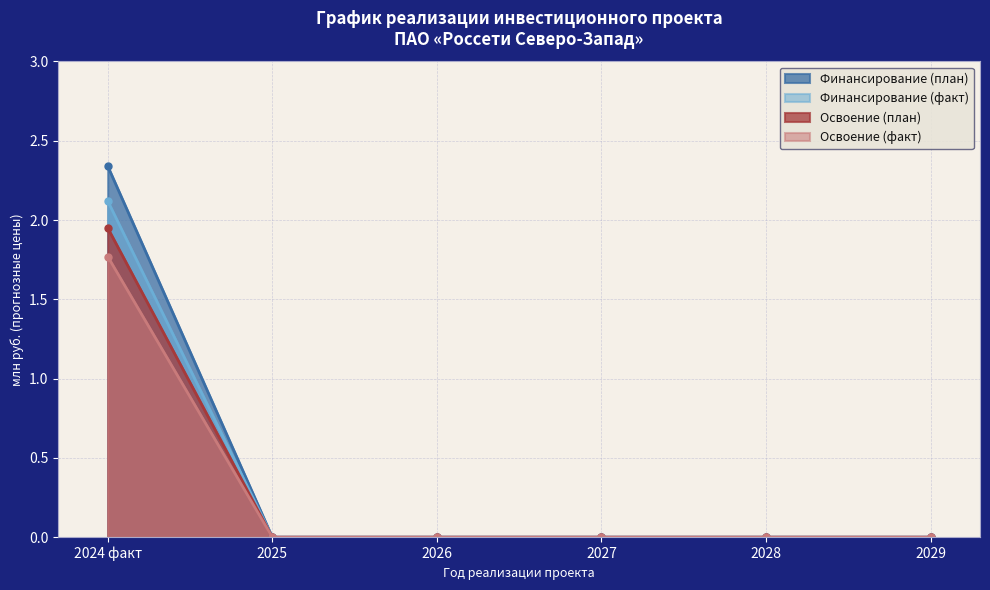

Reading left to right, what are all the values shown in this chart?

Финансирование (план): 2024 факт=1.8	2025=0.0	2026=0.0	2027=0.0	2028=0.0	2029=0.0
Финансирование (факт): 2024 факт=2.3	2025=0.0	2026=0.0	2027=0.0	2028=0.0	2029=0.0
Освоение (план): 2024 факт=2.1	2025=0.0	2026=0.0	2027=0.0	2028=0.0	2029=0.0
Освоение (факт): 2024 факт=1.9	2025=0.0	2026=0.0	2027=0.0	2028=0.0	2029=0.0